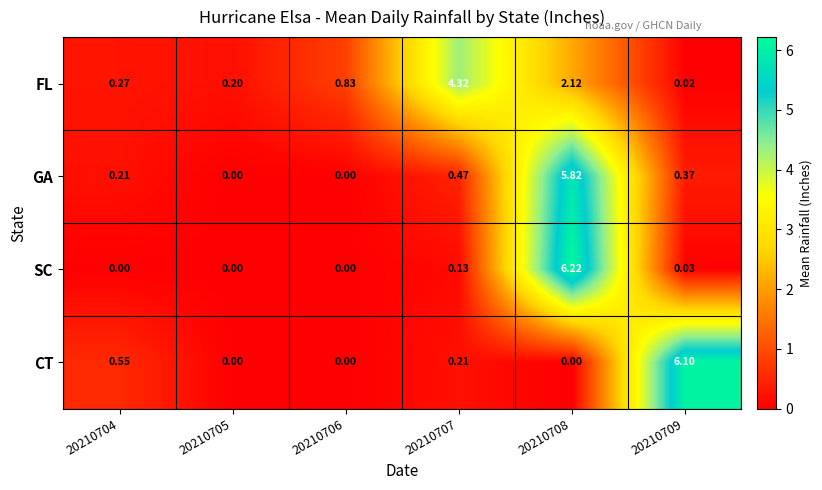

How many categories are shown in the chart?

6